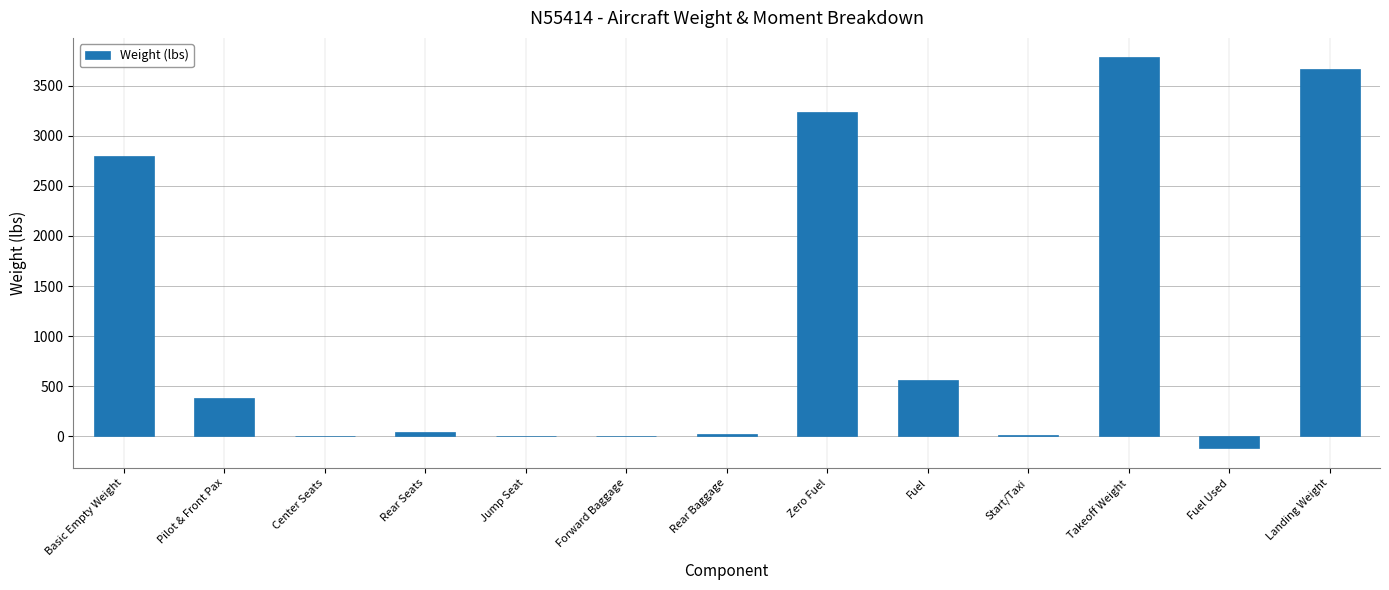

What is the greatest value displayed?

3781.4